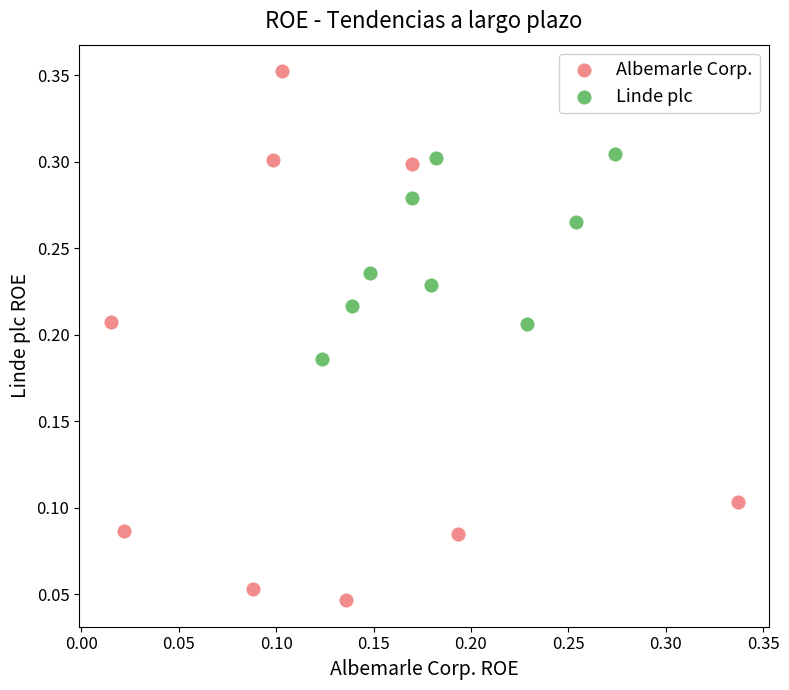

Which series reaches the minimum Y coordinate?

Albemarle Corp.